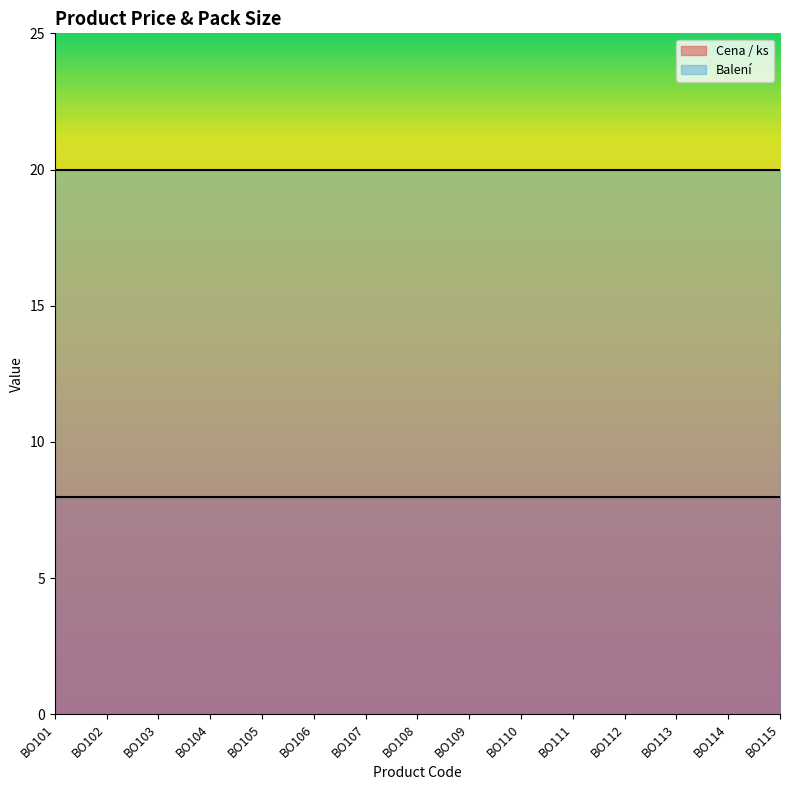

How many lines are shown in the chart?

2